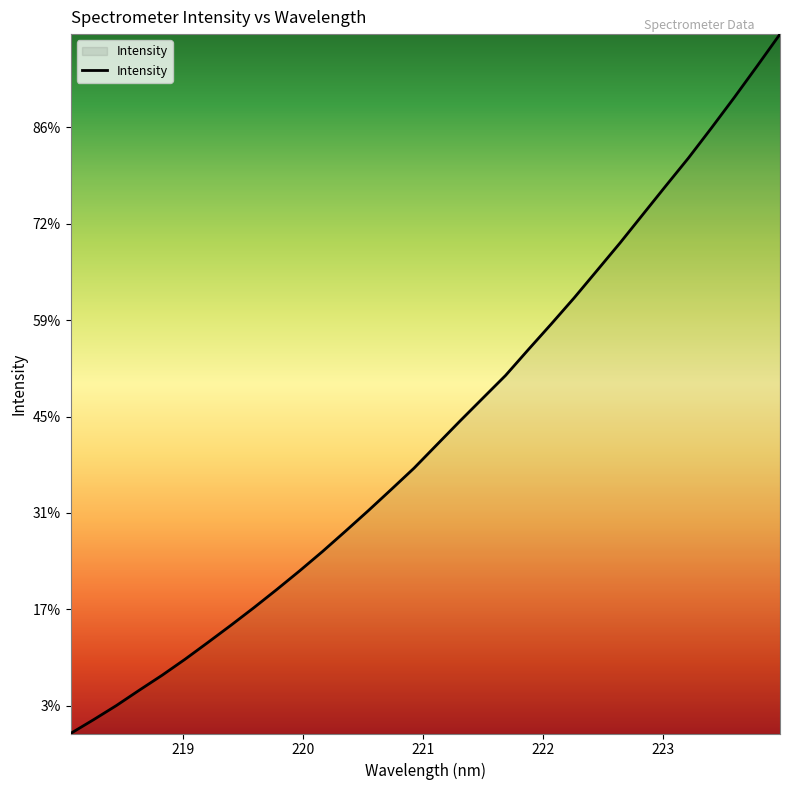

What is the value of the 14th point from the left?

4511.8